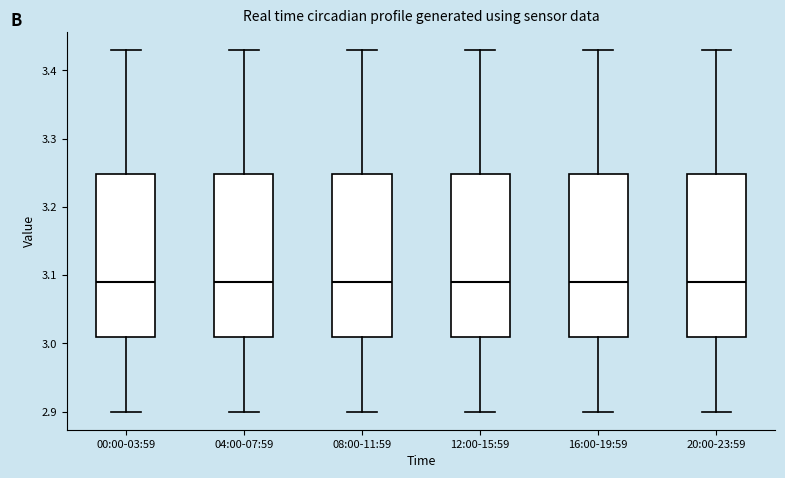

Reading left to right, transcribe this box plot: for each box, give where its median line is, the range the box spans, and where its two whiskers end, as read against the y-axis. The values are not printed on the chart, so give them approximately, as read against the axis.

00:00-03:59: median 3.09, box 3.01 to 3.25, whiskers 2.90 to 3.43
04:00-07:59: median 3.09, box 3.01 to 3.25, whiskers 2.90 to 3.43
08:00-11:59: median 3.09, box 3.01 to 3.25, whiskers 2.90 to 3.43
12:00-15:59: median 3.09, box 3.01 to 3.25, whiskers 2.90 to 3.43
16:00-19:59: median 3.09, box 3.01 to 3.25, whiskers 2.90 to 3.43
20:00-23:59: median 3.09, box 3.01 to 3.25, whiskers 2.90 to 3.43